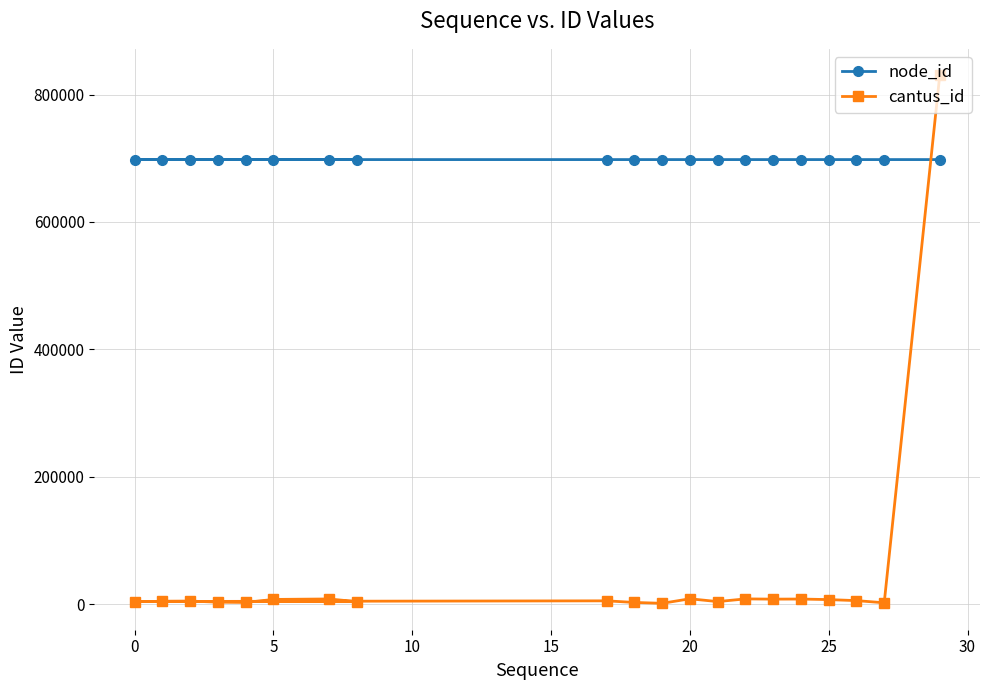

Which series has the widest spread of values?

cantus_id